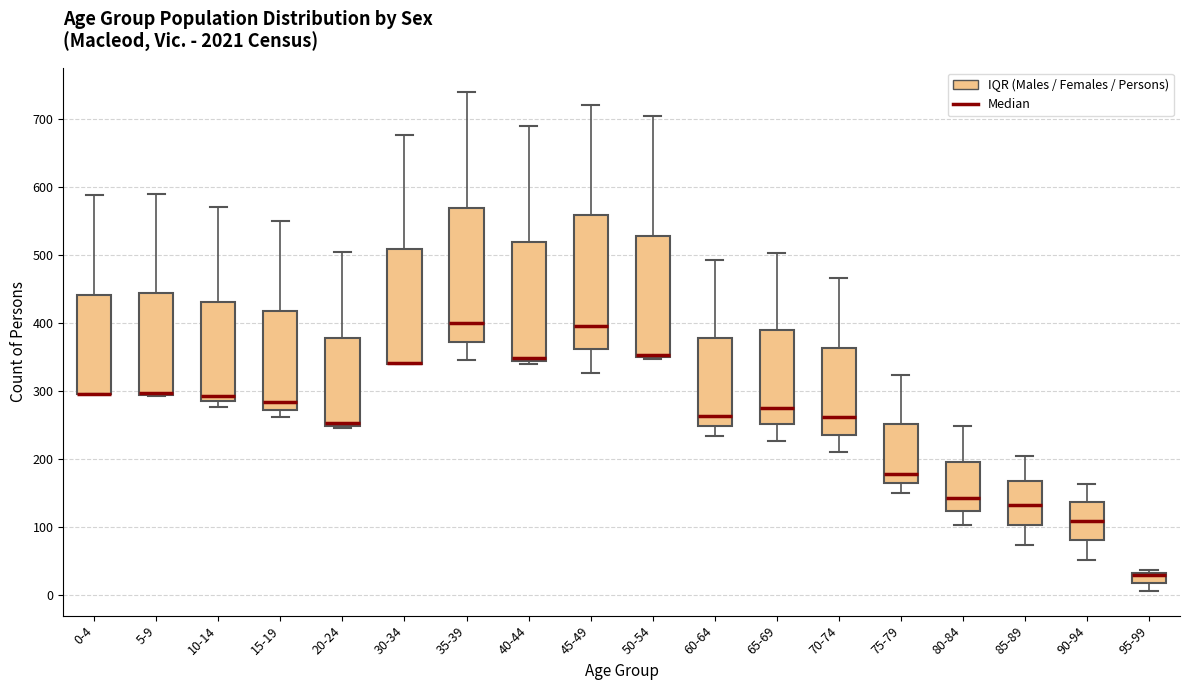

Where is the upper edge of the box for 85-89 on the y-axis? The values are not printed on the chart, so give them approximately, as read against the axis.

170